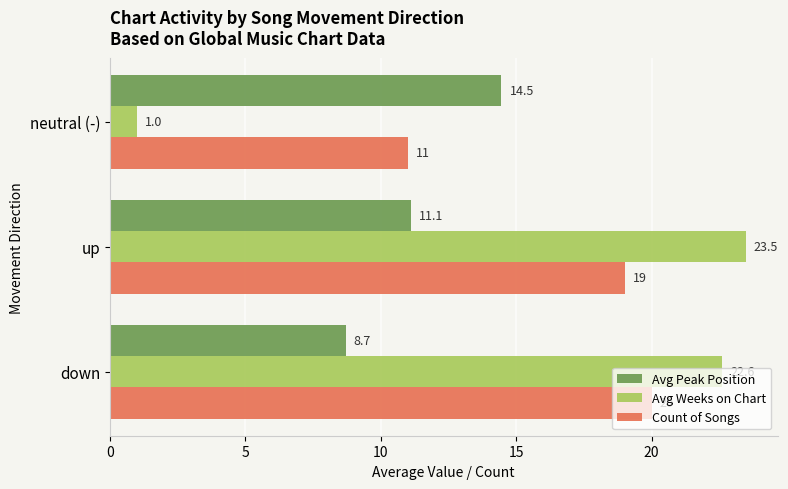

What is the spread (max minus min) of values at up?

12.4